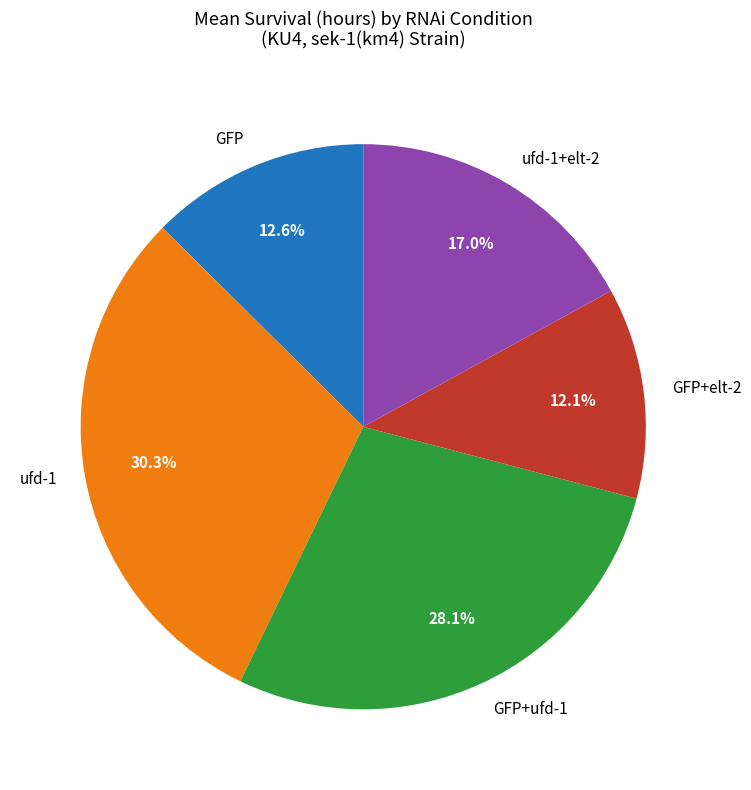

What percentage is NOT represented by ufd-1+elt-2?

83.0%